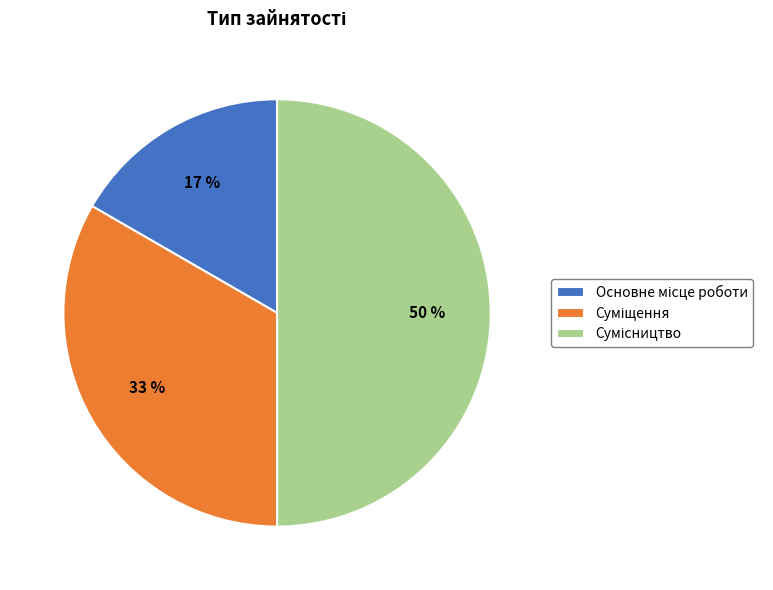

To the nearest percent, what is the difference between the largest and smallest slice percentages?

33%